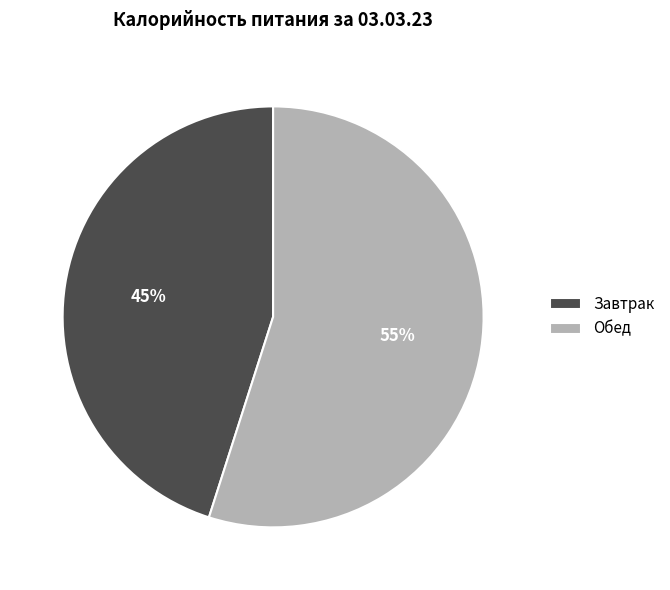

Which category has the smallest portion of the pie?

Завтрак